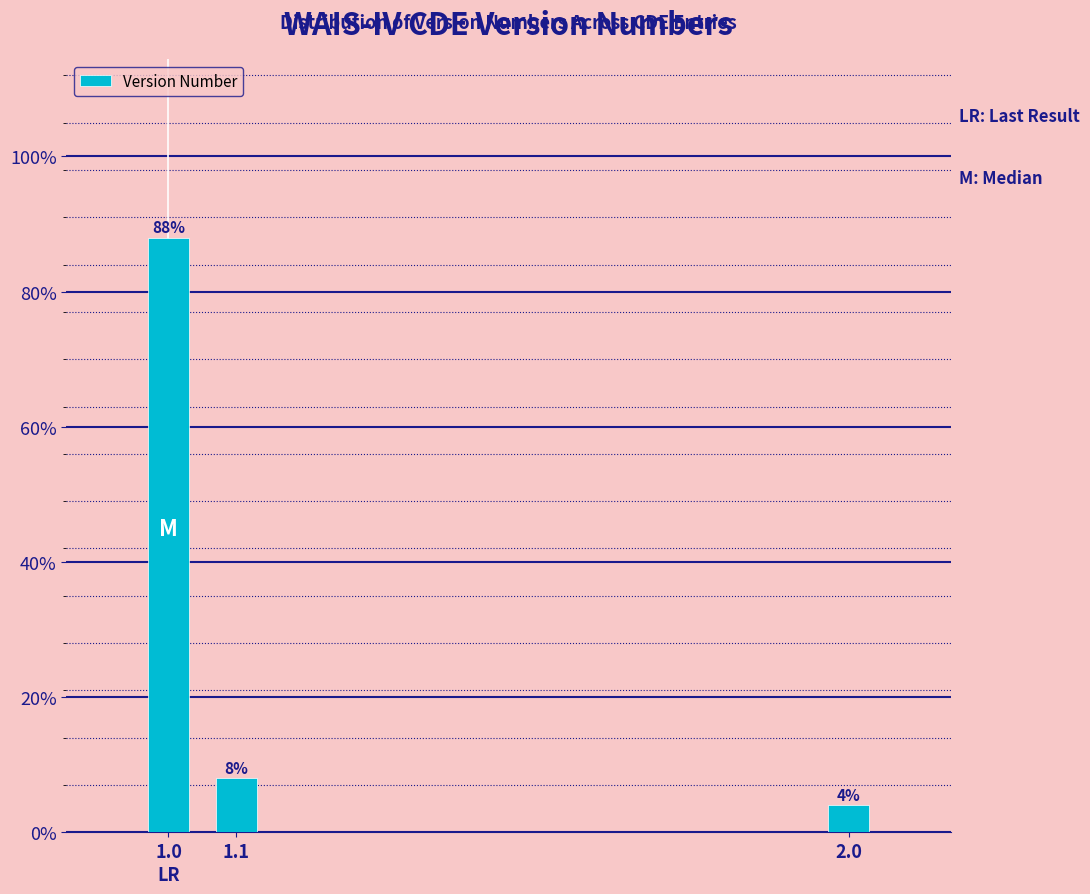

Reading right to left, extract all data points from this chart.

2.0=4	1.1=8	1.0=88